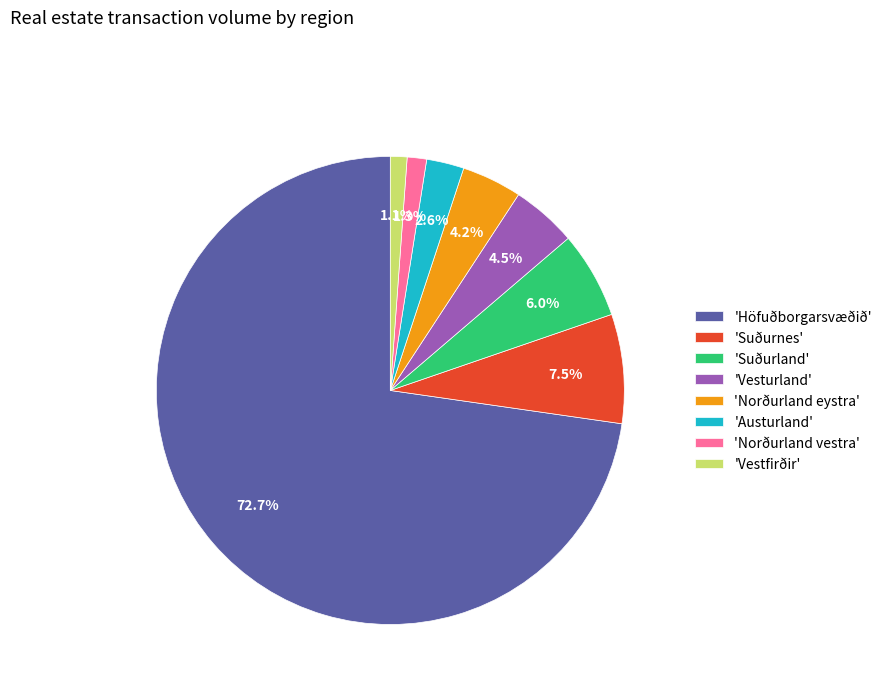

To the nearest percent, what is the difference between the largest and smallest slice percentages?

72%